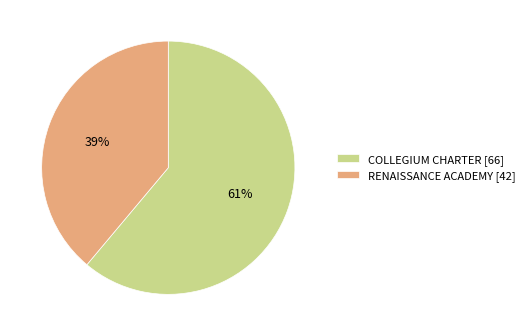

Is it true that RENAISSANCE ACADEMY is 24% of the pie?

False